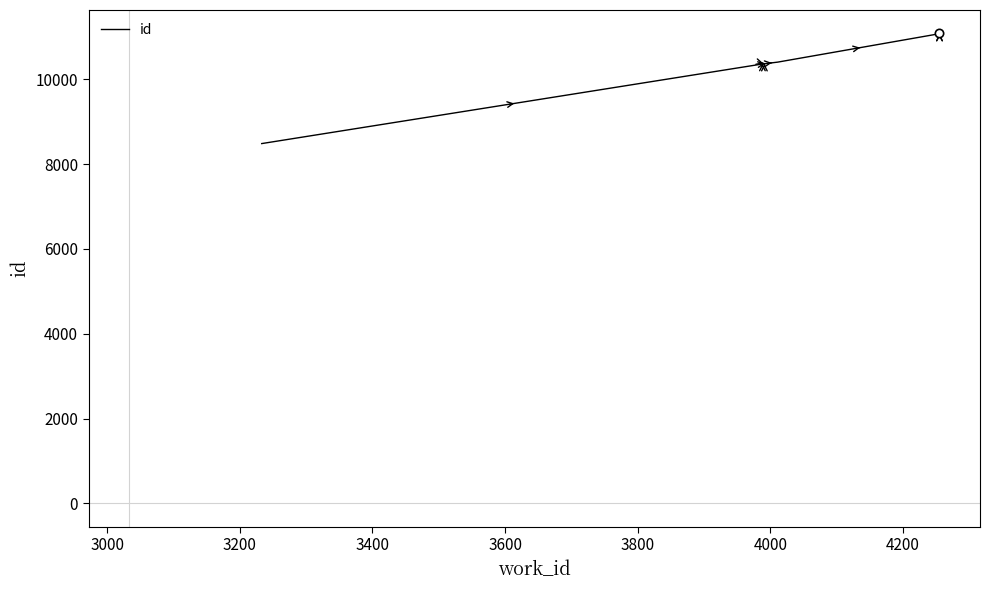

What is the value of the 4th point from the left?

10364